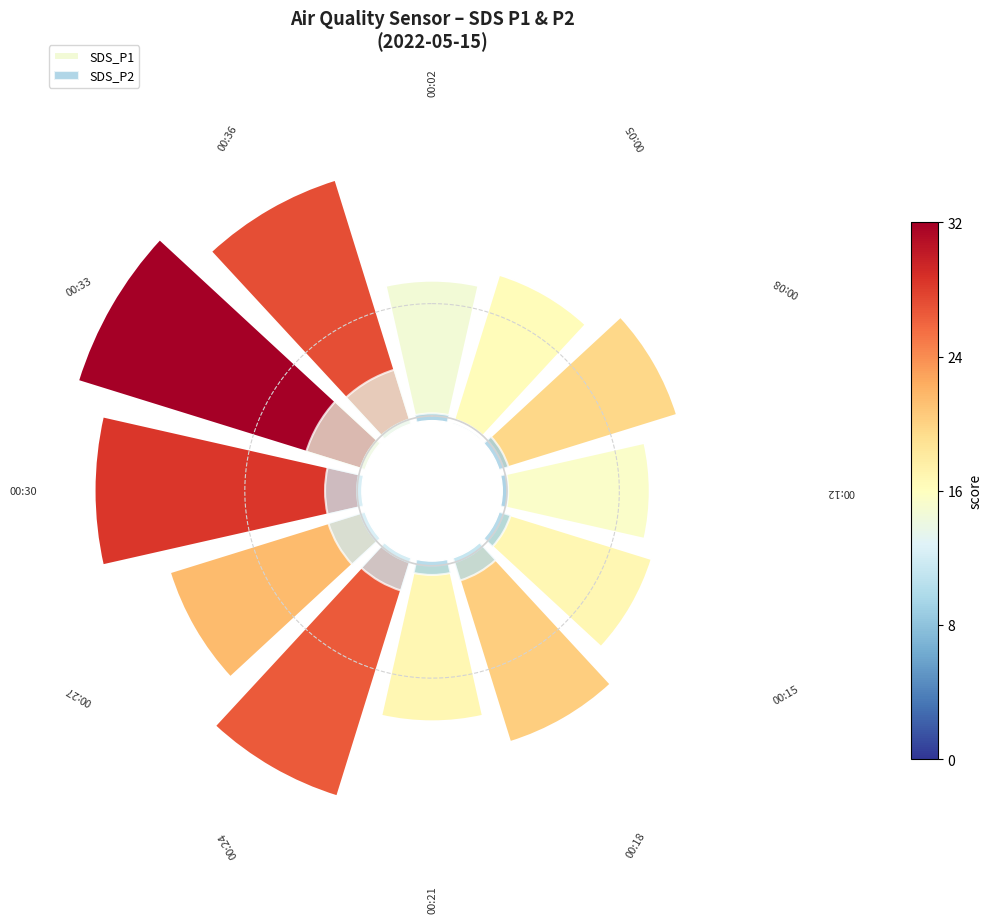

To the nearest percent, what is the difference between the largest and smallest slice percentages?

5%